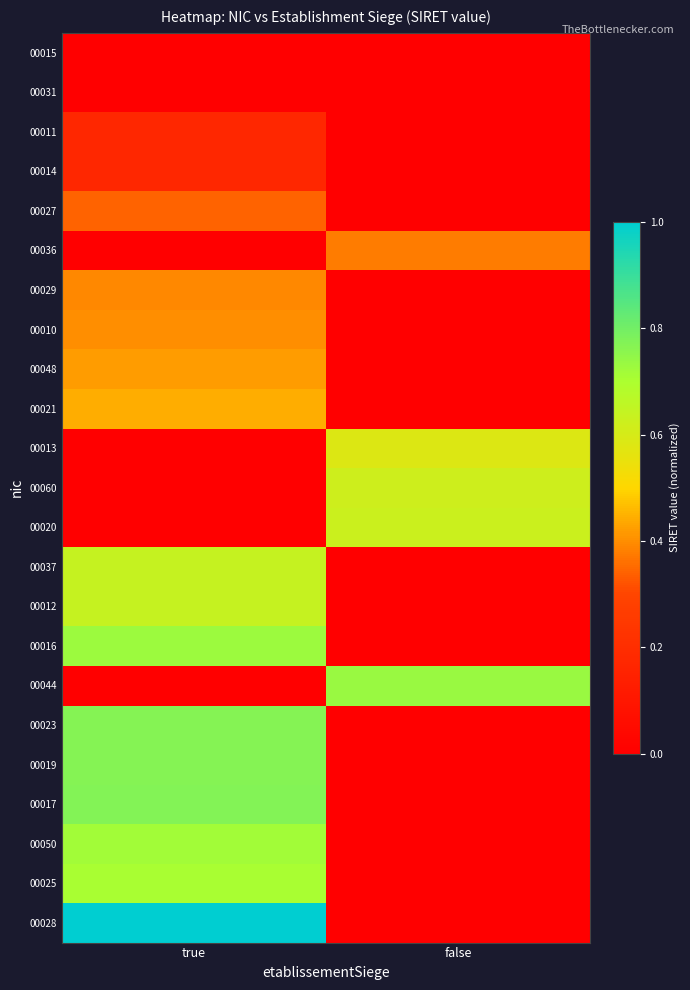

Count the number of data series in this chart.

23